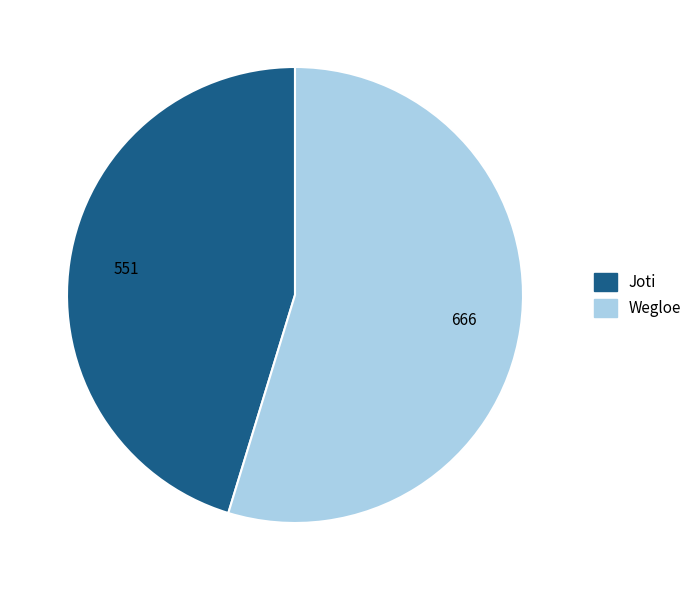

How many segments does this pie chart have?

2